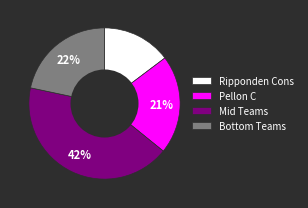

Is there a majority slice in this chart?

No